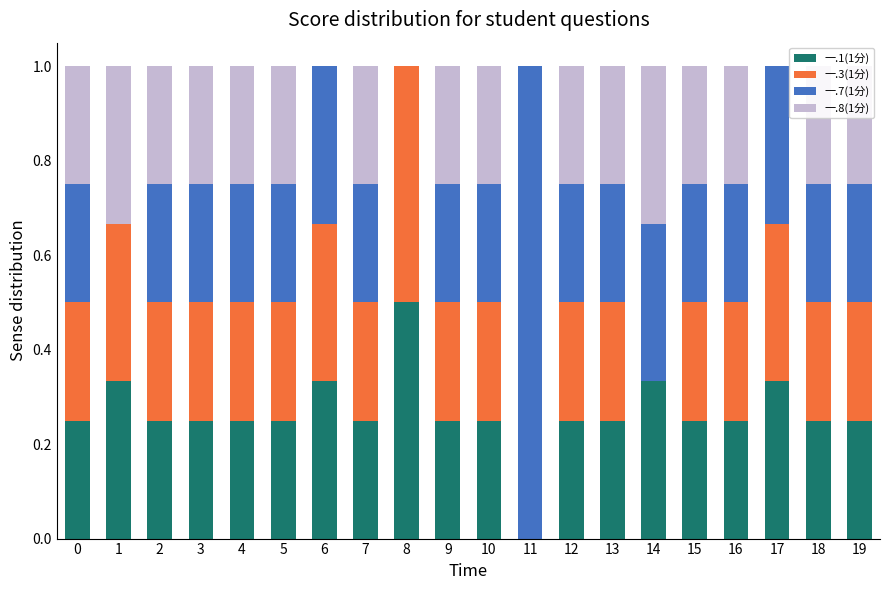

What is the total value across all series at 4?

1.0